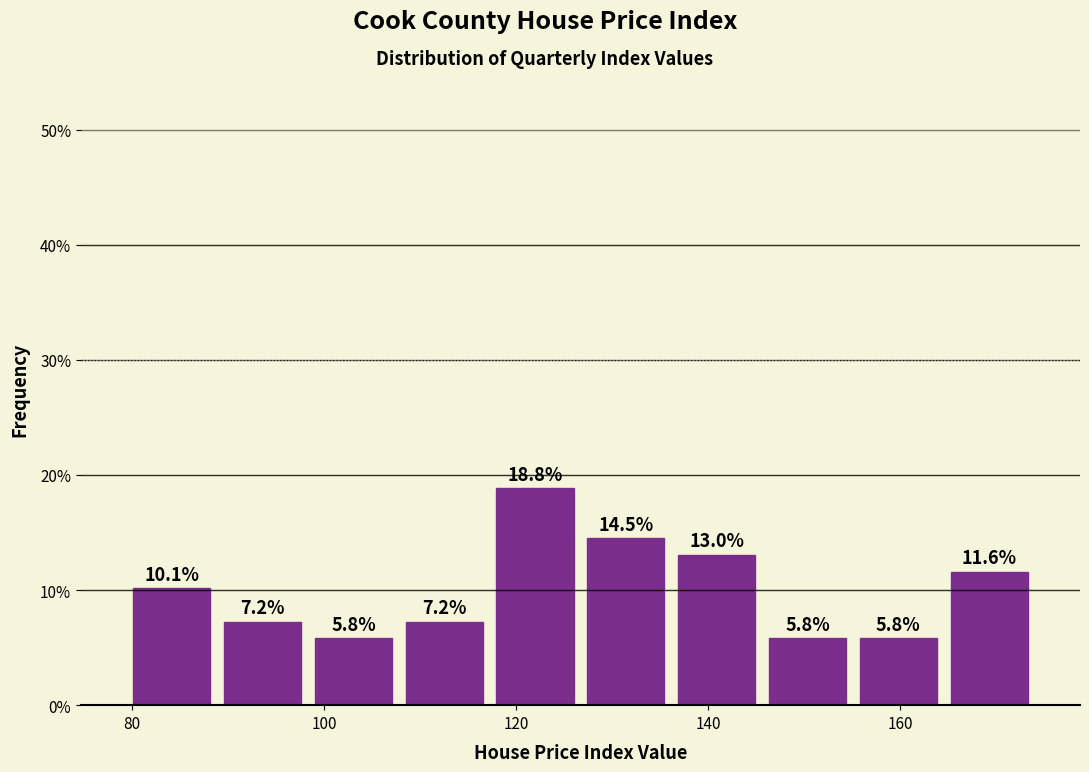

Which range on the x-axis has the tallest bar?

118 to 126